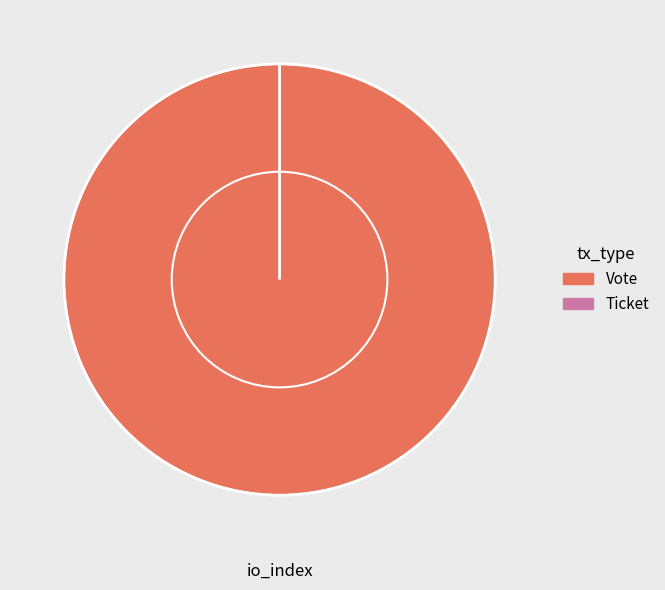

To the nearest percent, what is the average slice percentage?

50%